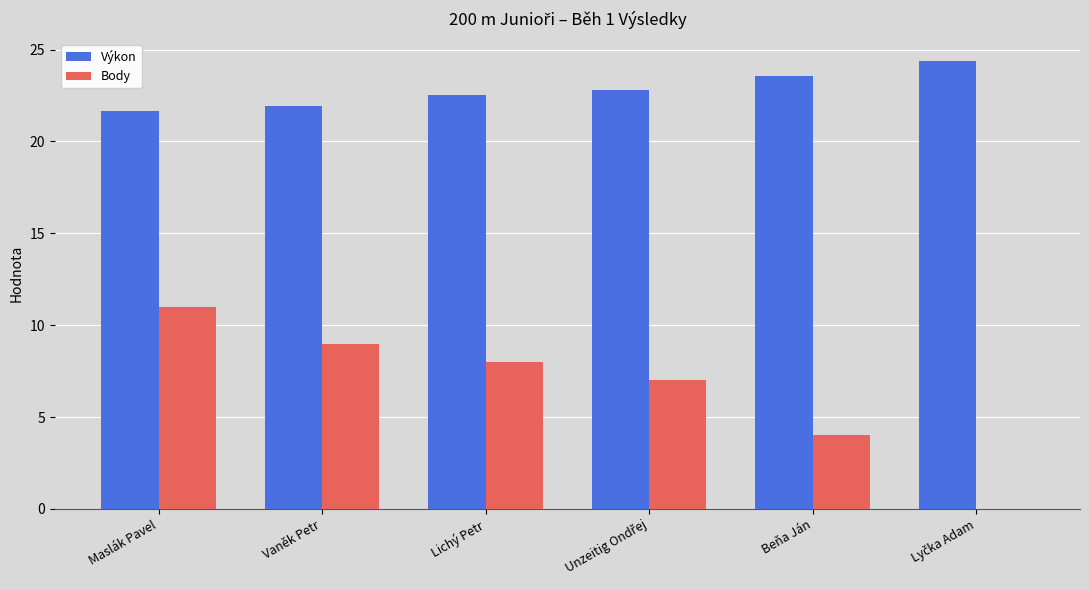

Which series has the largest total across all categories?

Výkon